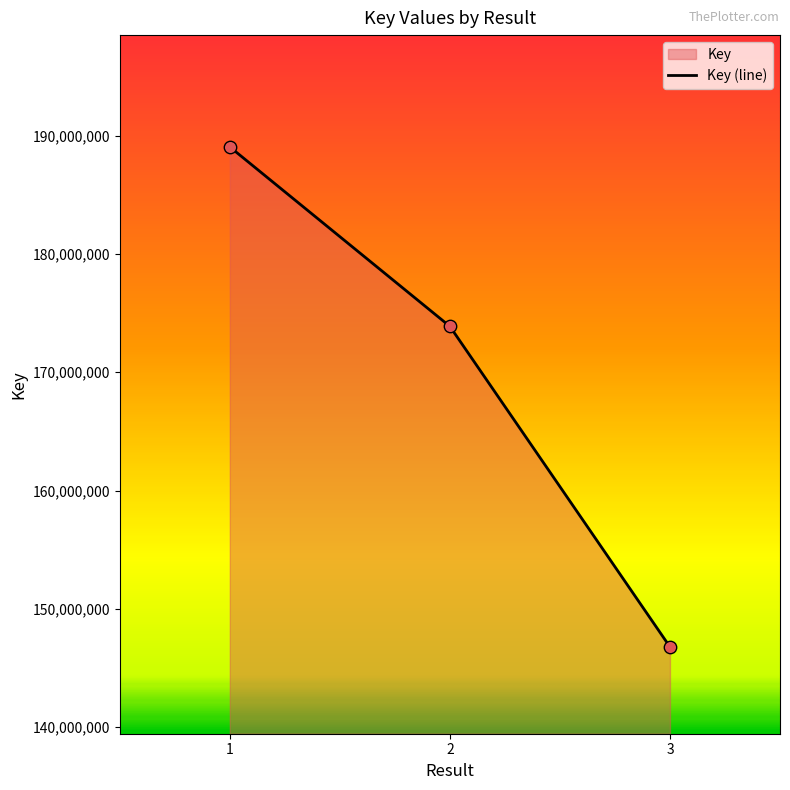

Which has a higher value, 3 or 2?

2